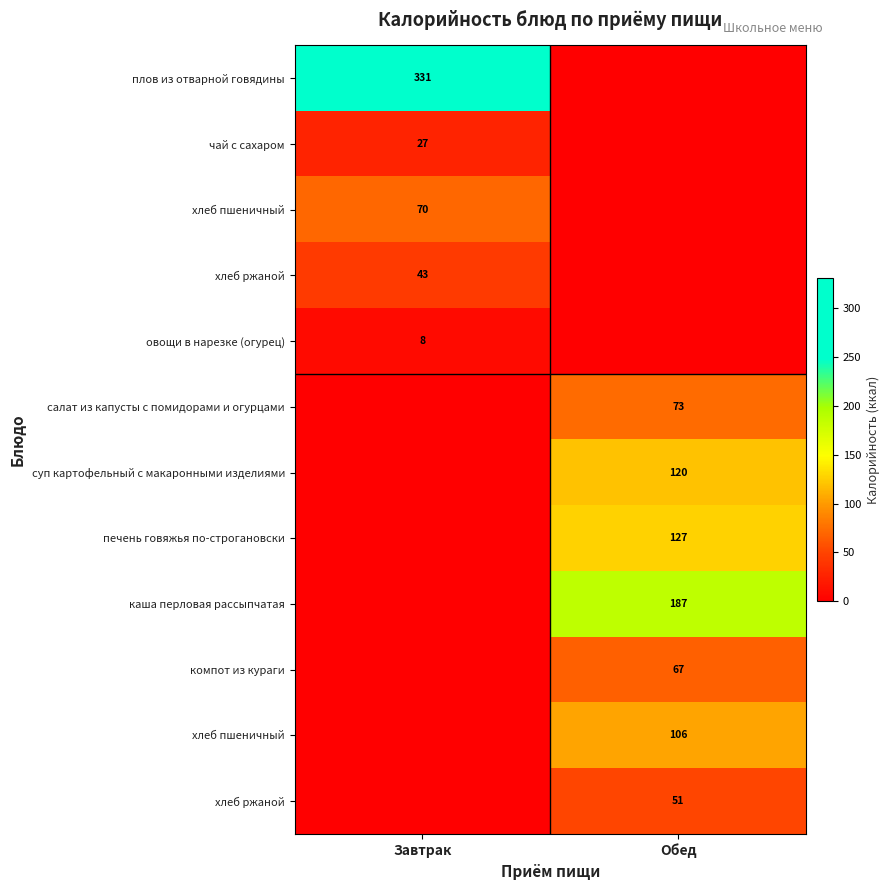

What is the greatest value displayed?

331